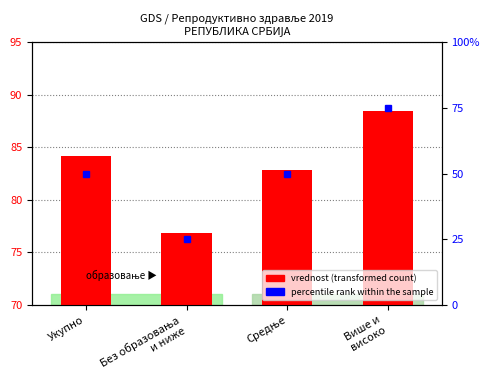

What is the difference between the maximum and minimum values?

11.7